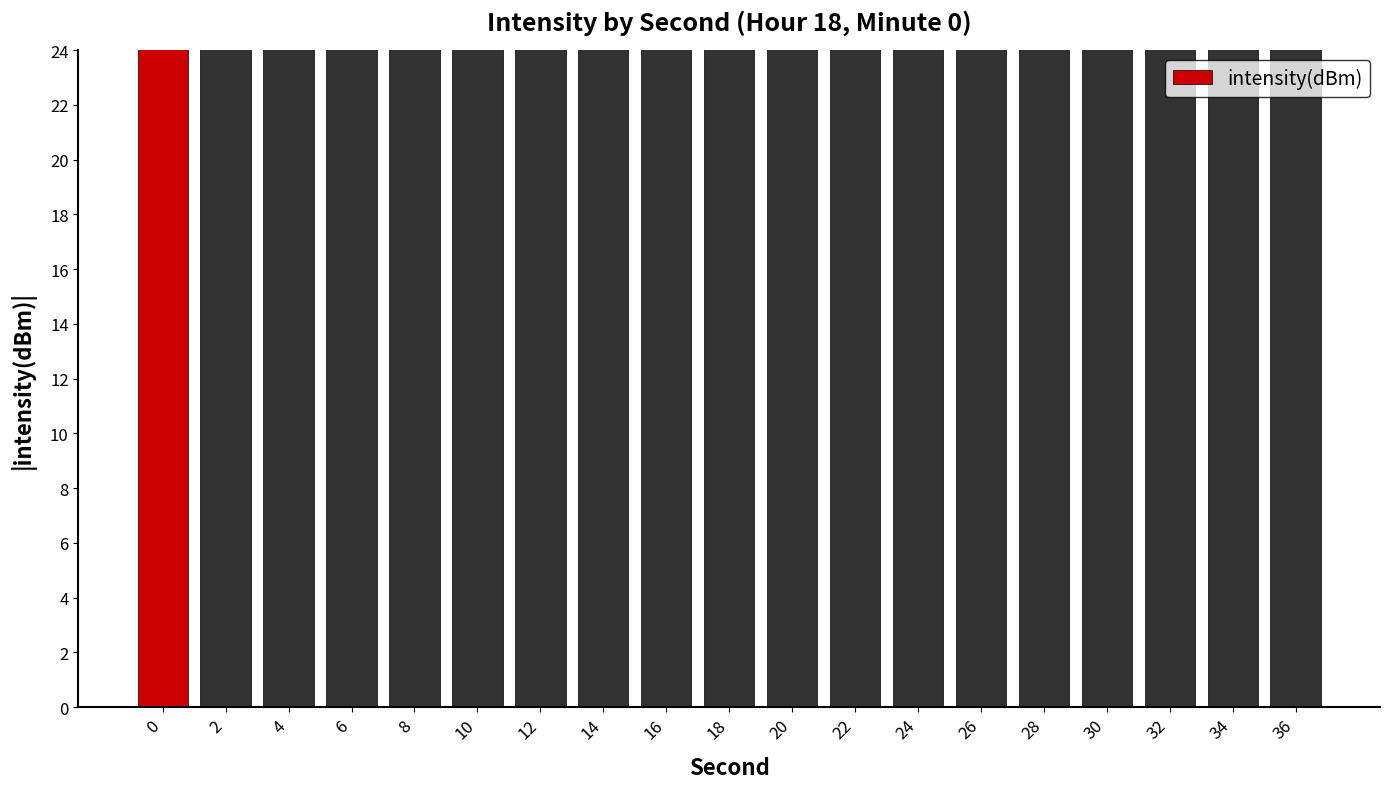

True or false: the data shows -201.7 at 4.

False